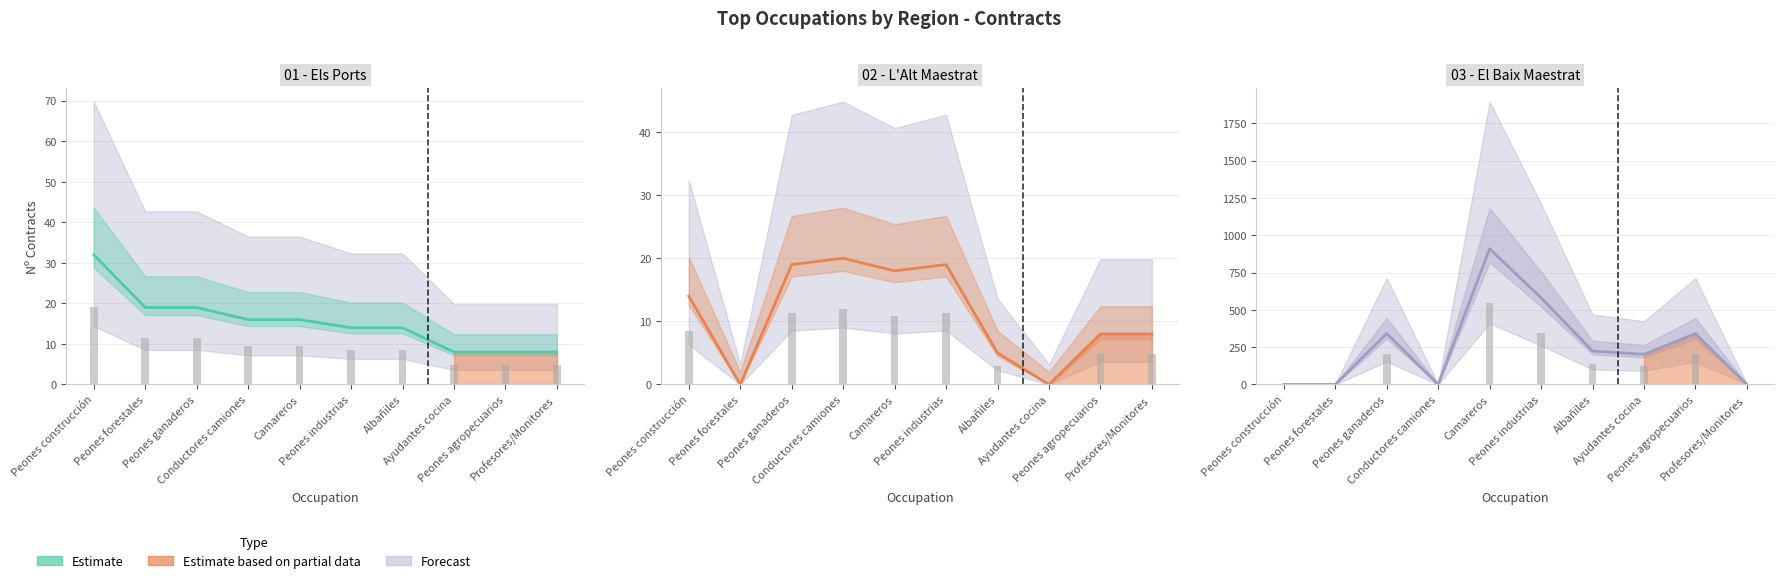

What is the difference between the values at Peones industrias and Profesores/Monitores?

580